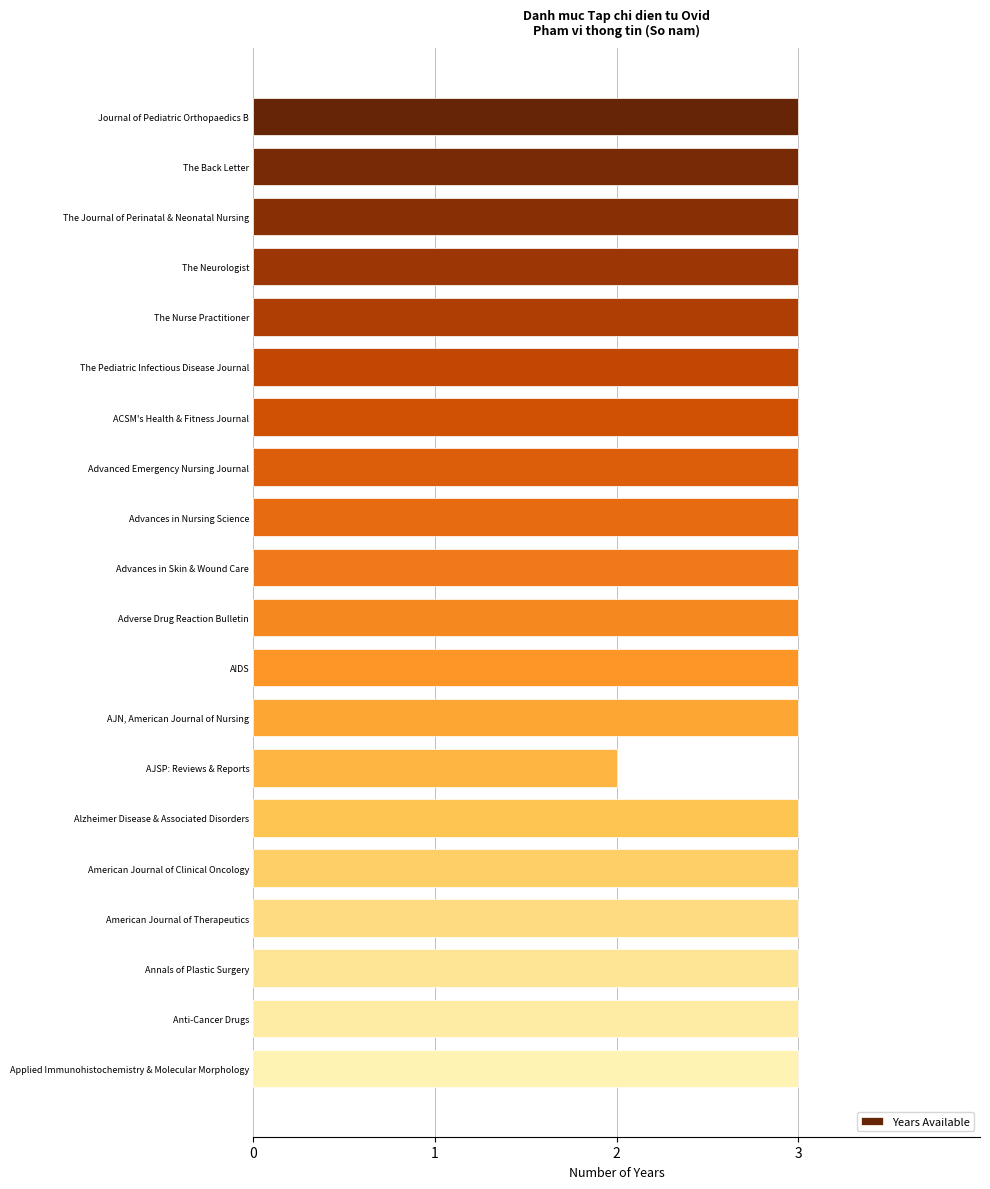

How many distinct data groups are displayed?

1